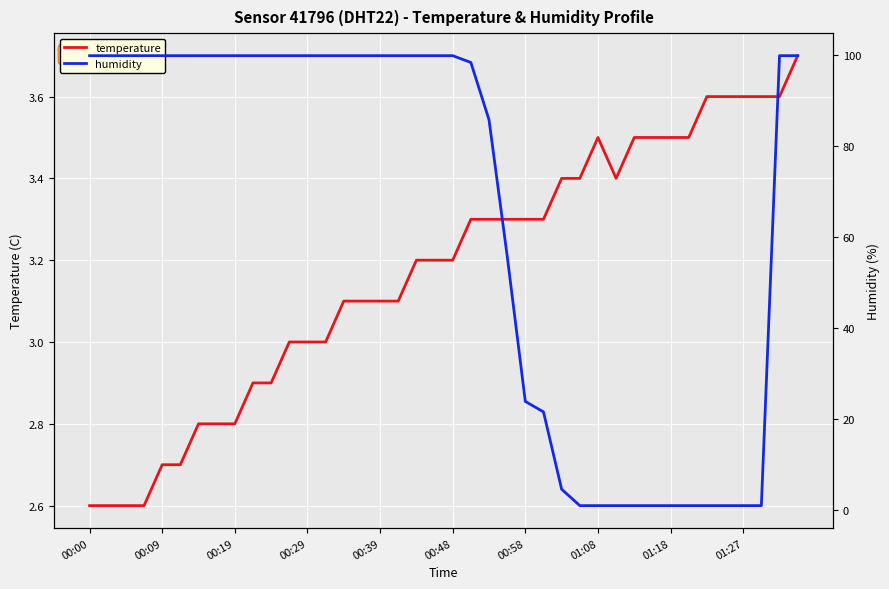

The humidity series shows 99.9 at 17. True or false?

True